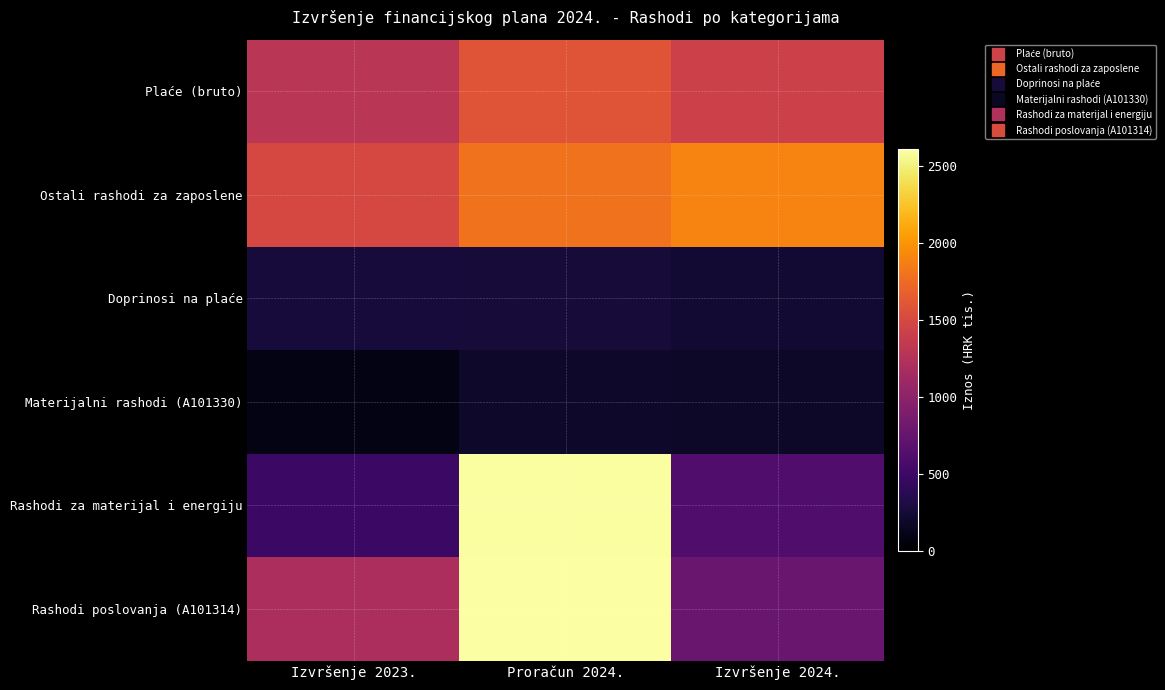

What is the total value across all series at Izvršenje 2023.?

4840.9